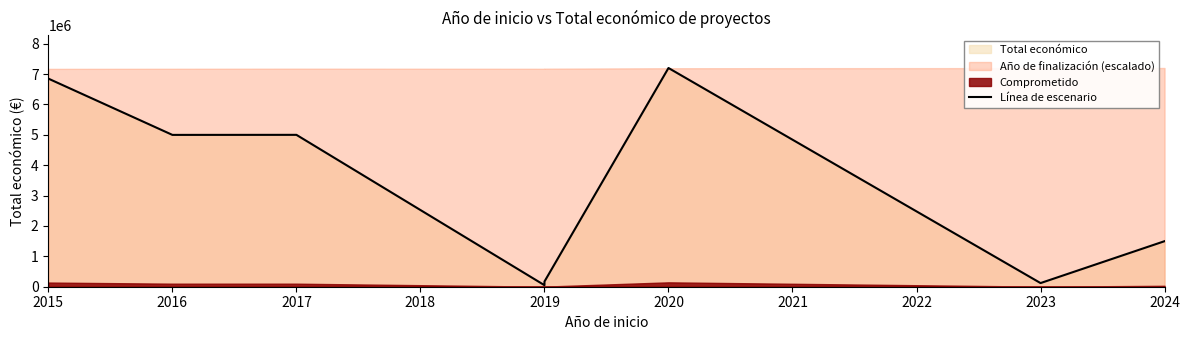

What is the greatest value displayed?

7199787